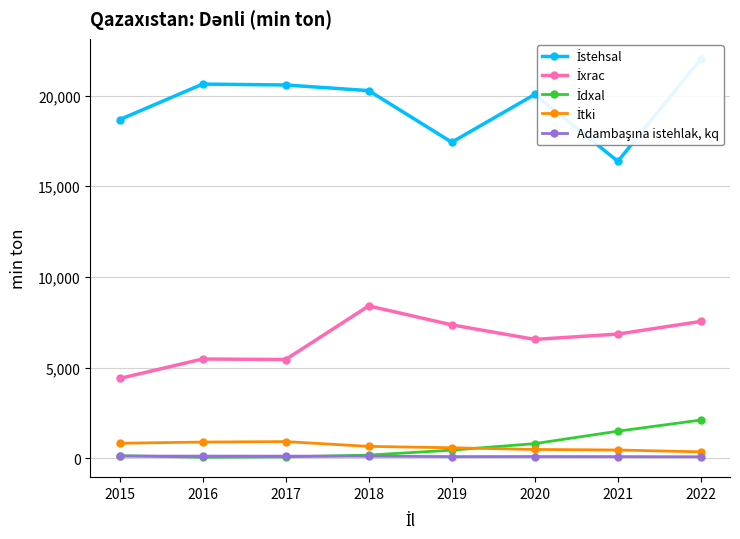

At how many categories does at least one series exceed 7887?

8